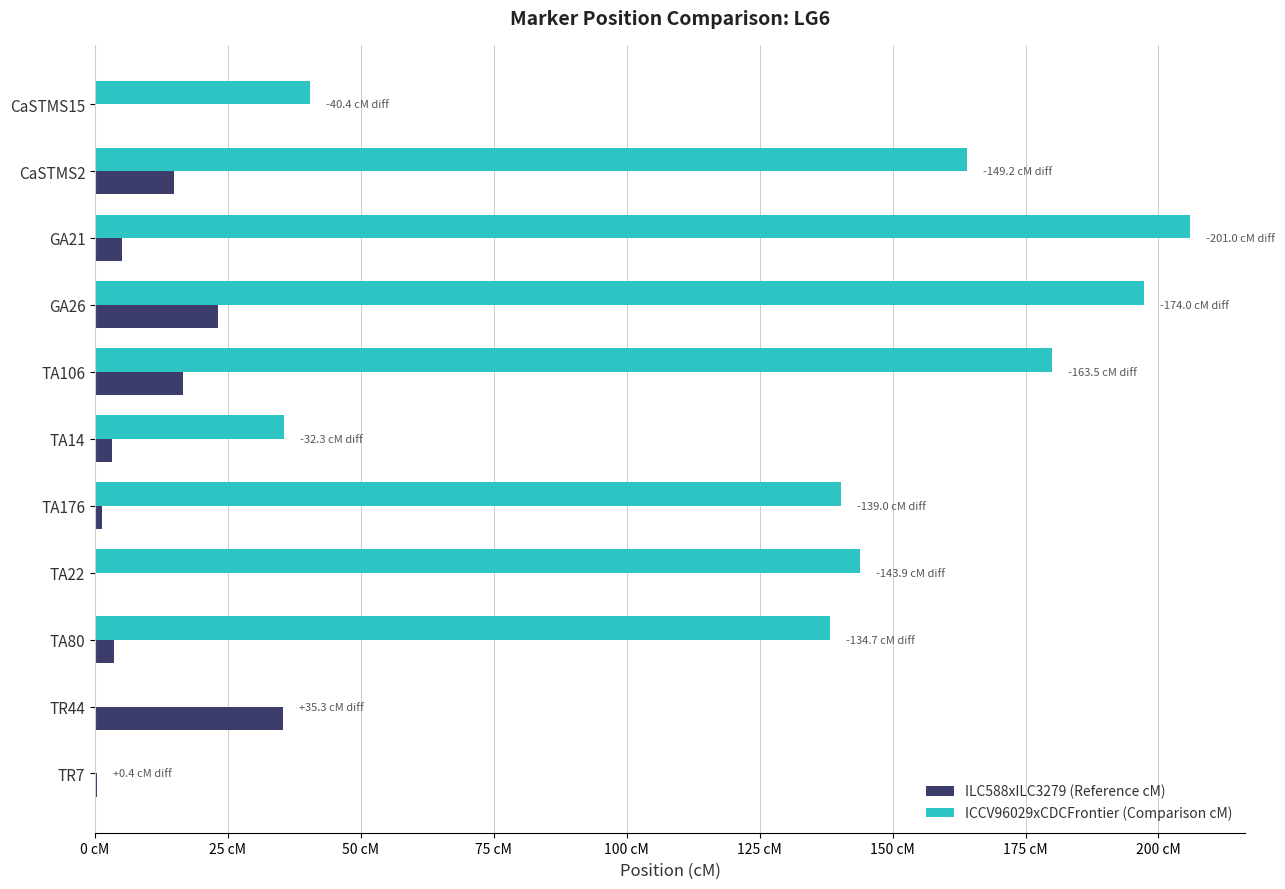

What are all the series names shown in the legend?

ILC588xILC3279 (Reference cM), ICCV96029xCDCFrontier (Comparison cM)